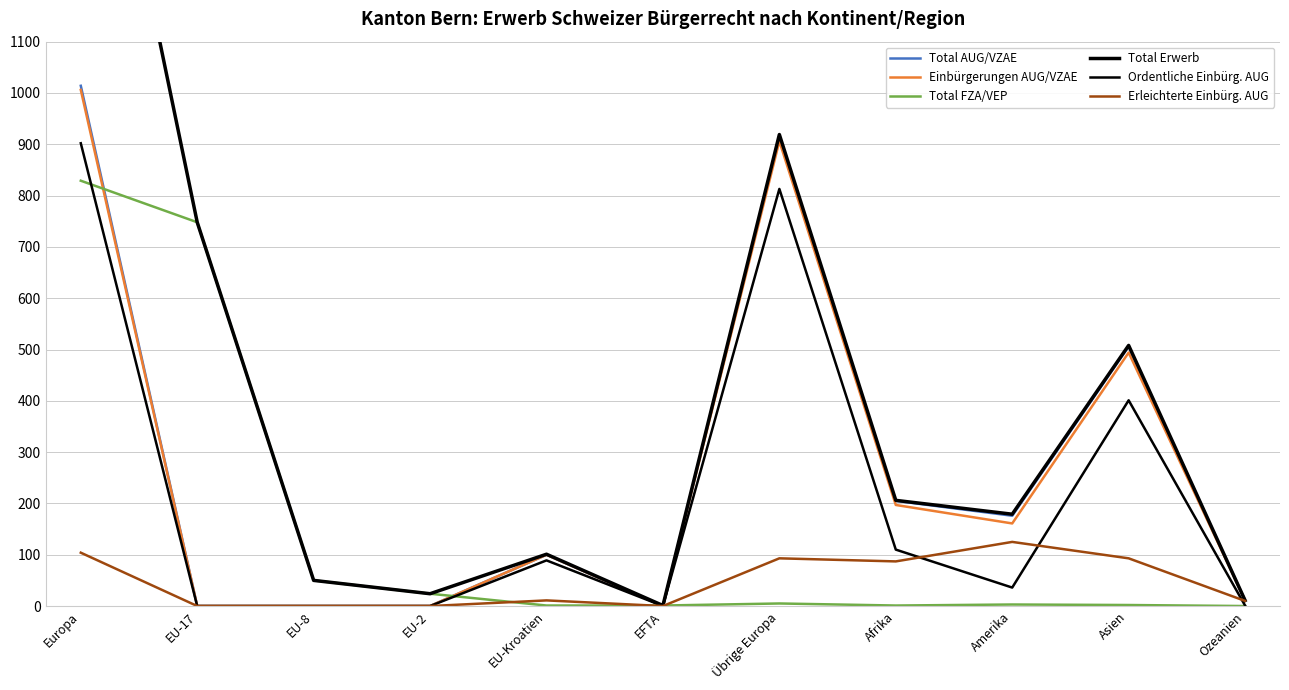

True or false: Erleichterte Einbürg. AUG and Total AUG/VZAE intersect in this chart.

False